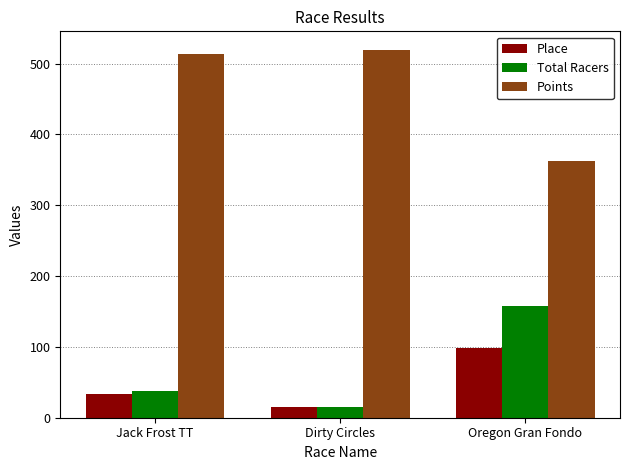

What is the approximate value of Points at Dirty Circles?

519.6